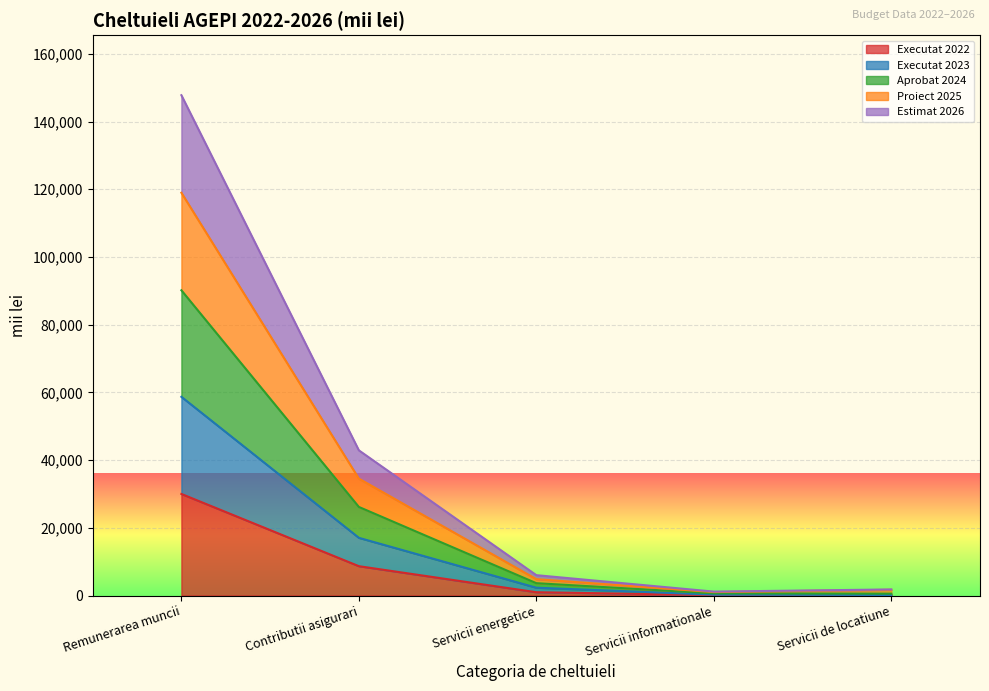

At which category is the sum across all series the highest?

Remunerarea muncii